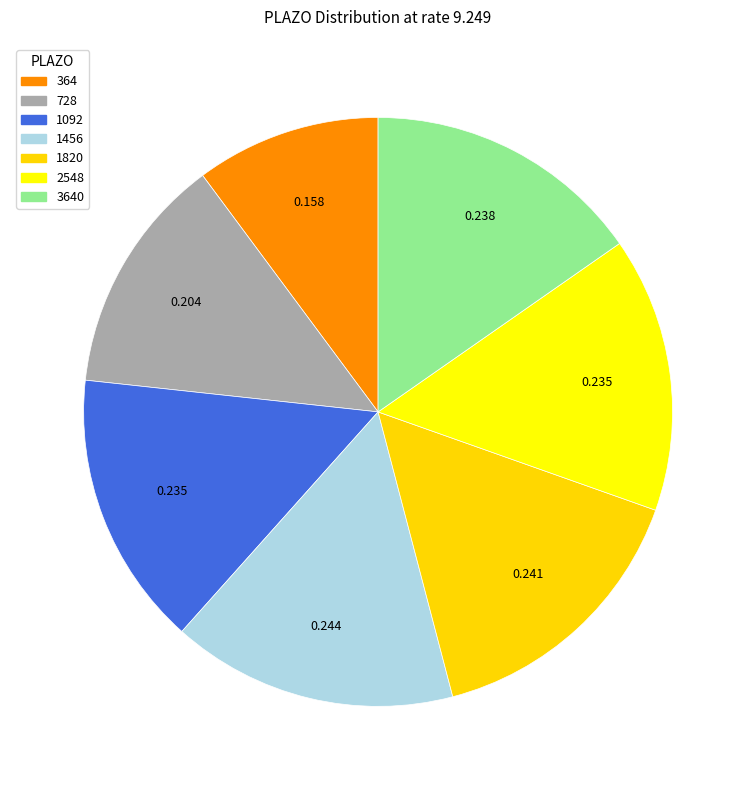

Do 1092 and 364 together represent more than half of the pie?

No